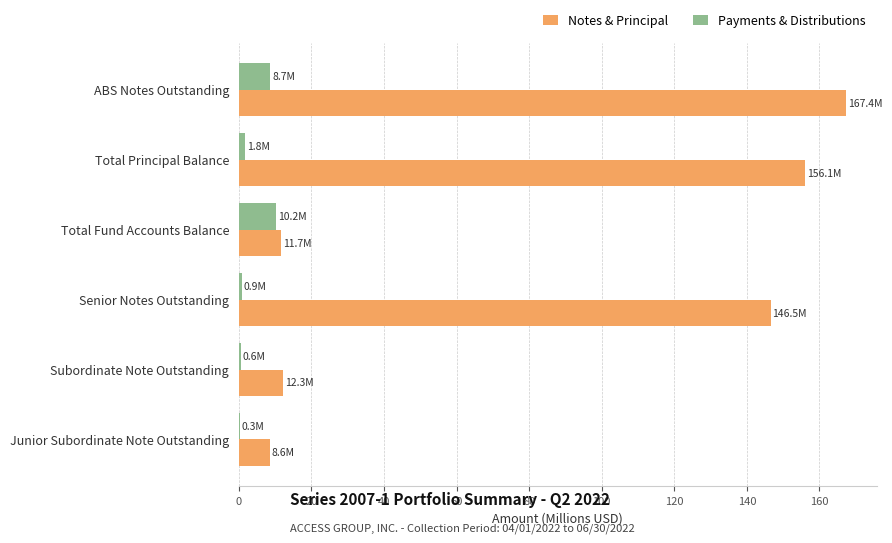

Is it true that Notes & Principal equals 8.6 at Junior Subordinate Note Outstanding?

True